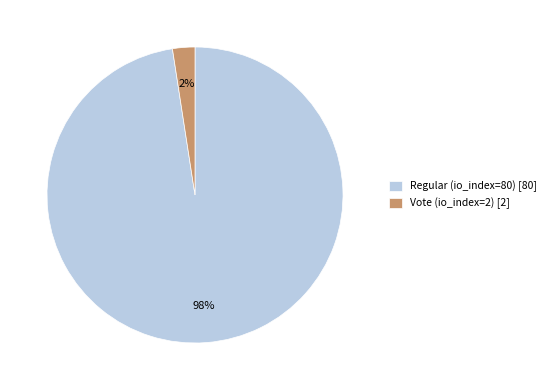

Rank the categories by value from lowest to highest.

Vote (io_index=2), Regular (io_index=80)